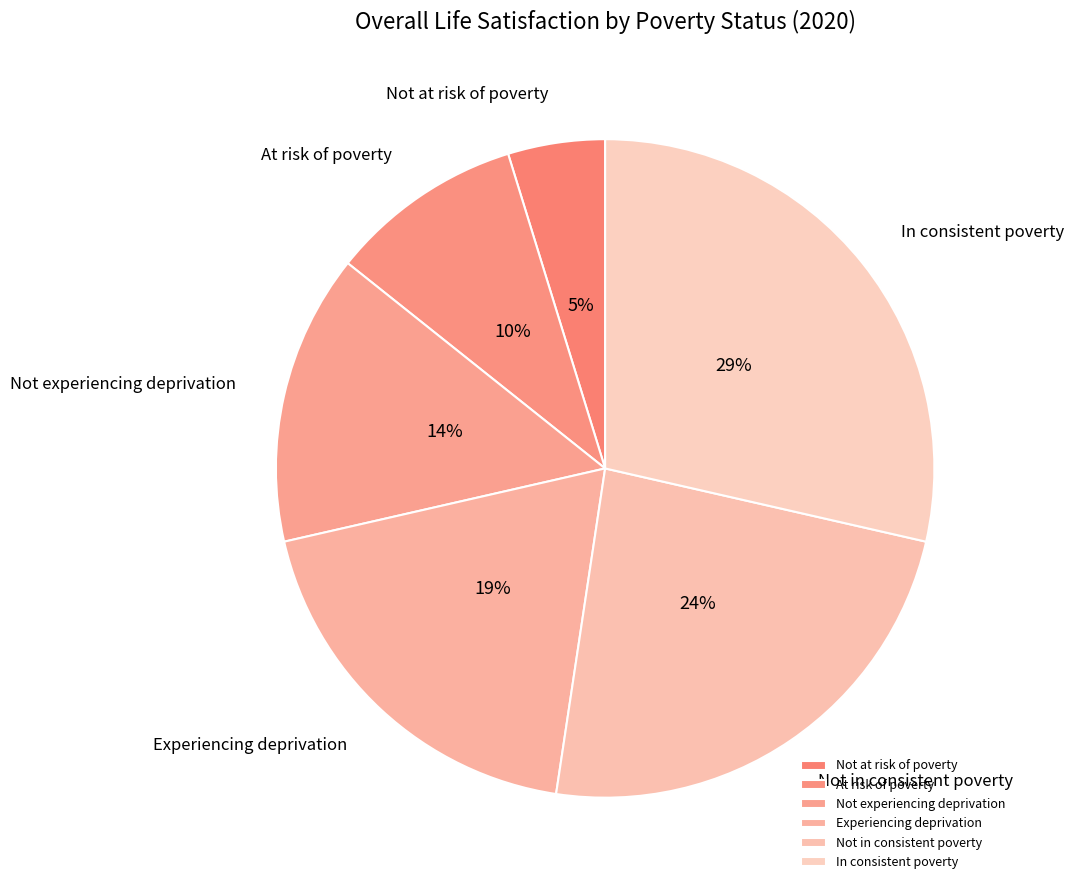

To the nearest percent, what is the average slice percentage?

17%